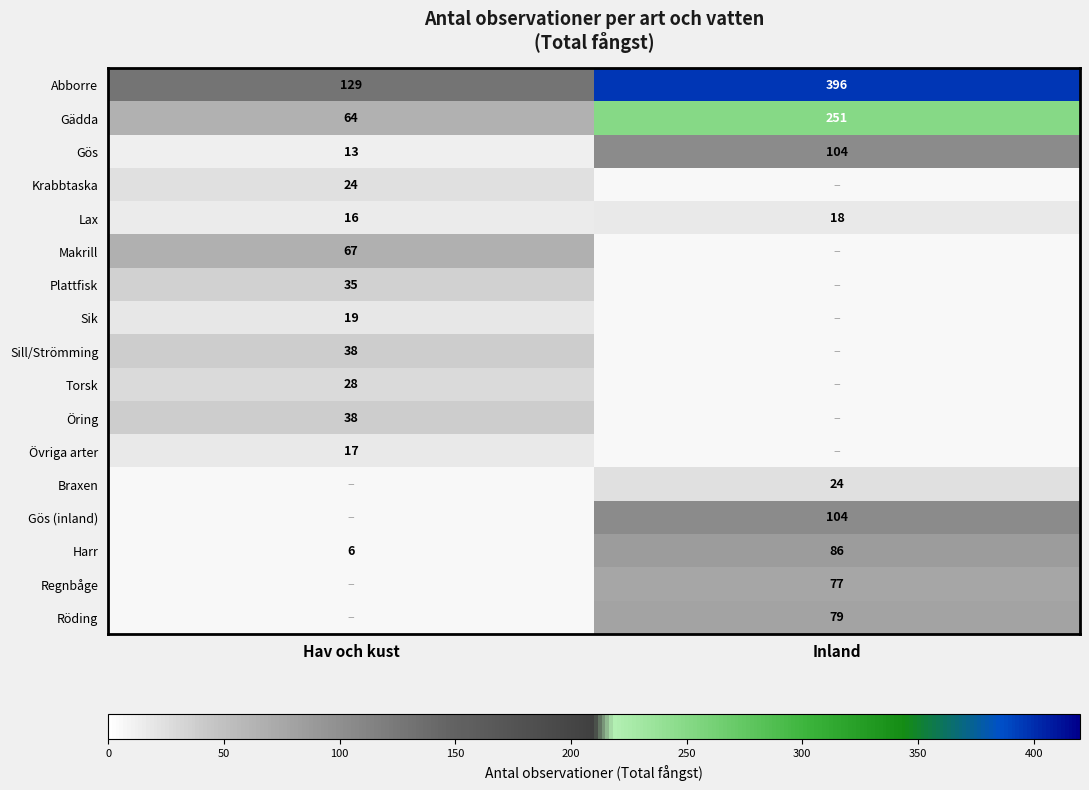

What is the maximum value shown in the chart?

396.0